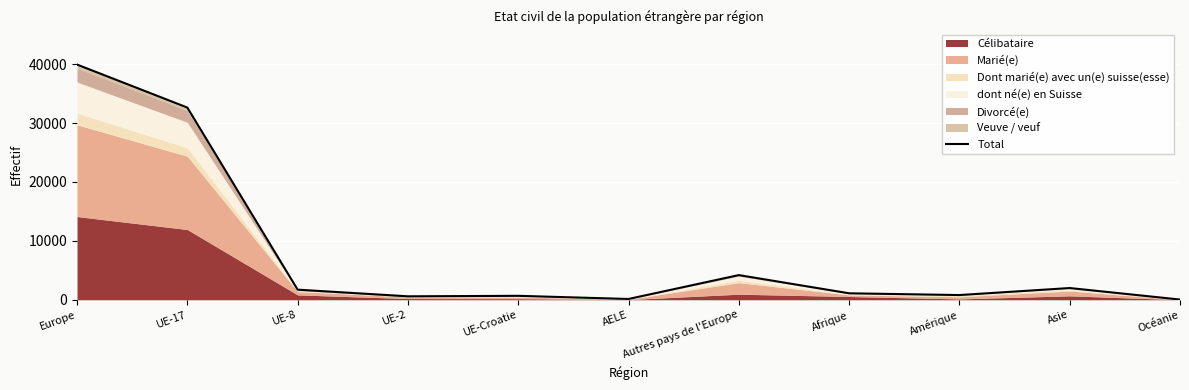

What is the value of the 10th point from the left?

1991